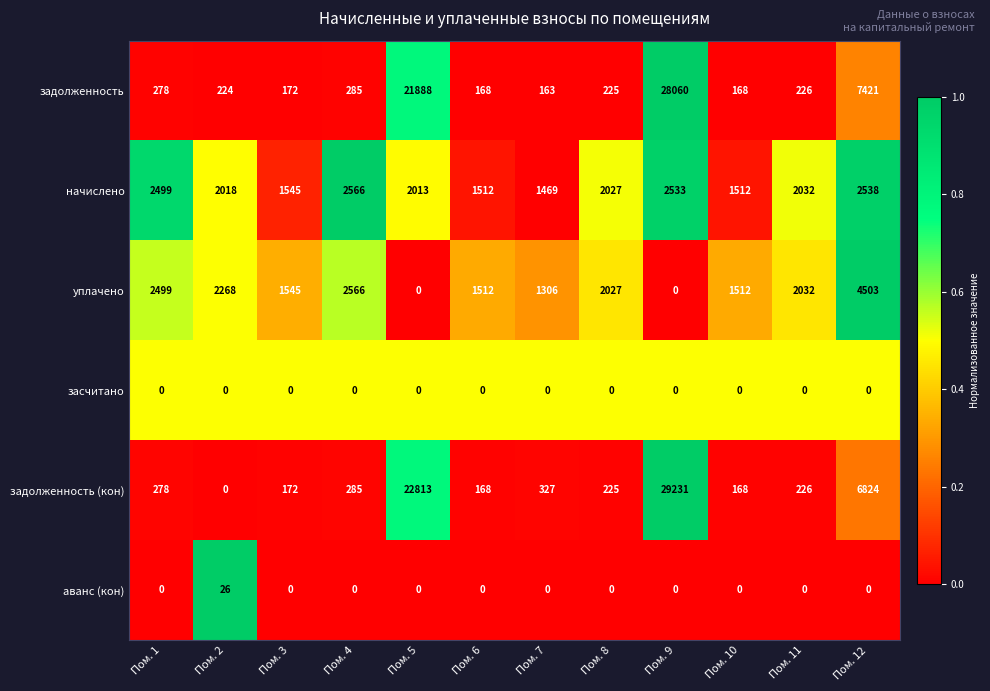

The value of задолженность at Пом. 3 is 172. True or false?

True